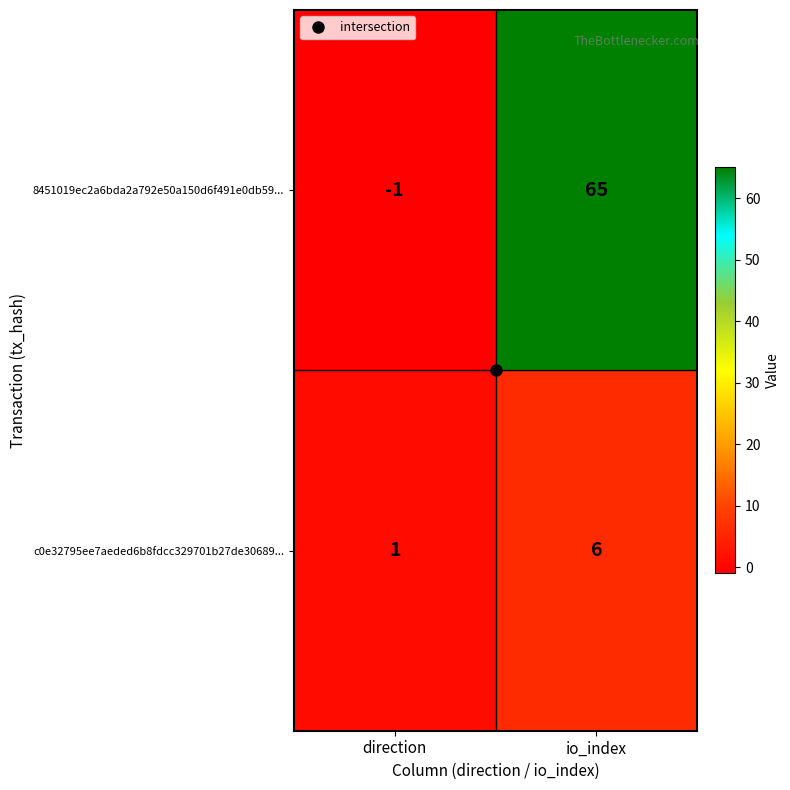

Count the number of data series in this chart.

2